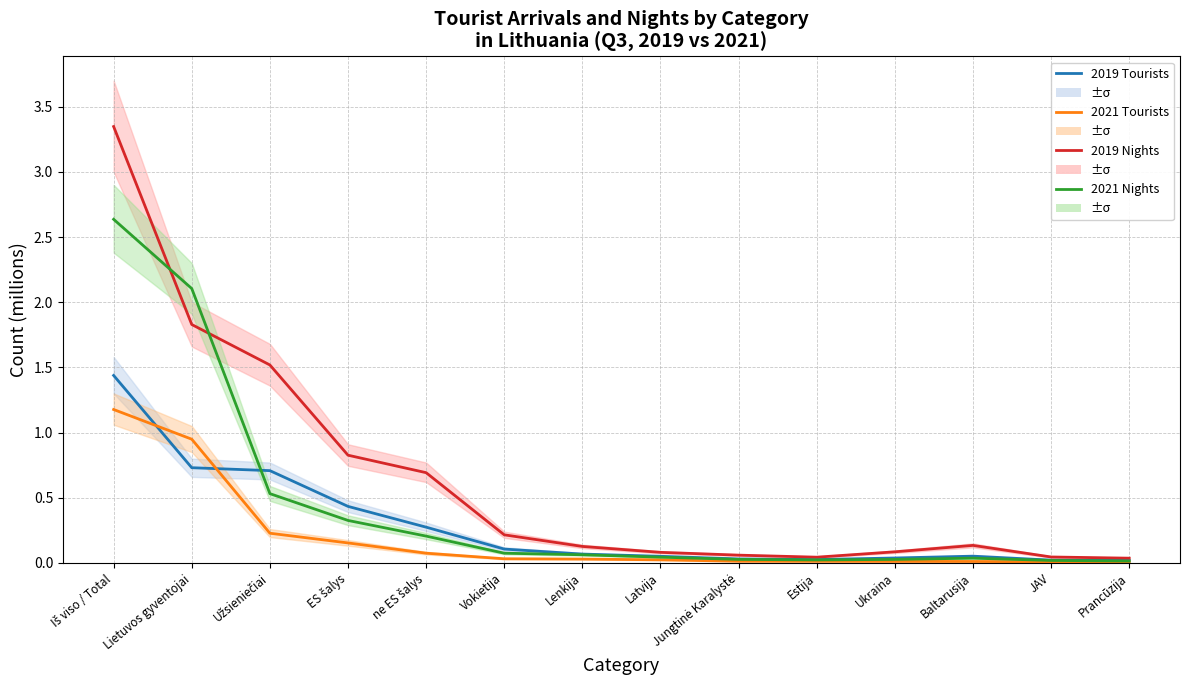

Reading right to left, transcribe all the data shown in this chart.

2019 Tourists: Prancūzija=0.0	JAV=0.0	Baltarusija=0.1	Ukraina=0.0	Estija=0.0	Jungtinė Karalystė=0.0	Latvija=0.1	Lenkija=0.1	Vokietija=0.1	ne ES šalys=0.3	ES šalys=0.4	Užsieniečiai=0.7	Lietuvos gyventojai=0.7	Iš viso / Total=1.4
2021 Tourists: Prancūzija=0.0	JAV=0.0	Baltarusija=0.0	Ukraina=0.0	Estija=0.0	Jungtinė Karalystė=0.0	Latvija=0.0	Lenkija=0.0	Vokietija=0.0	ne ES šalys=0.1	ES šalys=0.2	Užsieniečiai=0.2	Lietuvos gyventojai=0.9	Iš viso / Total=1.2
2019 Nights: Prancūzija=0.0	JAV=0.0	Baltarusija=0.1	Ukraina=0.1	Estija=0.0	Jungtinė Karalystė=0.1	Latvija=0.1	Lenkija=0.1	Vokietija=0.2	ne ES šalys=0.7	ES šalys=0.8	Užsieniečiai=1.5	Lietuvos gyventojai=1.8	Iš viso / Total=3.3
2021 Nights: Prancūzija=0.0	JAV=0.0	Baltarusija=0.0	Ukraina=0.0	Estija=0.0	Jungtinė Karalystė=0.0	Latvija=0.0	Lenkija=0.1	Vokietija=0.1	ne ES šalys=0.2	ES šalys=0.3	Užsieniečiai=0.5	Lietuvos gyventojai=2.1	Iš viso / Total=2.6